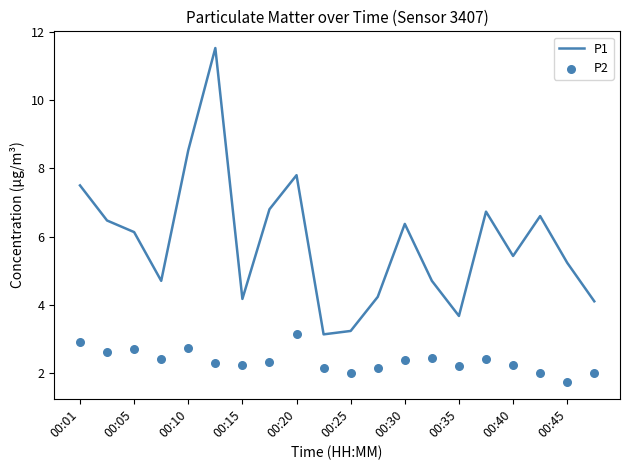

Which series contains the highest Y value?

P1